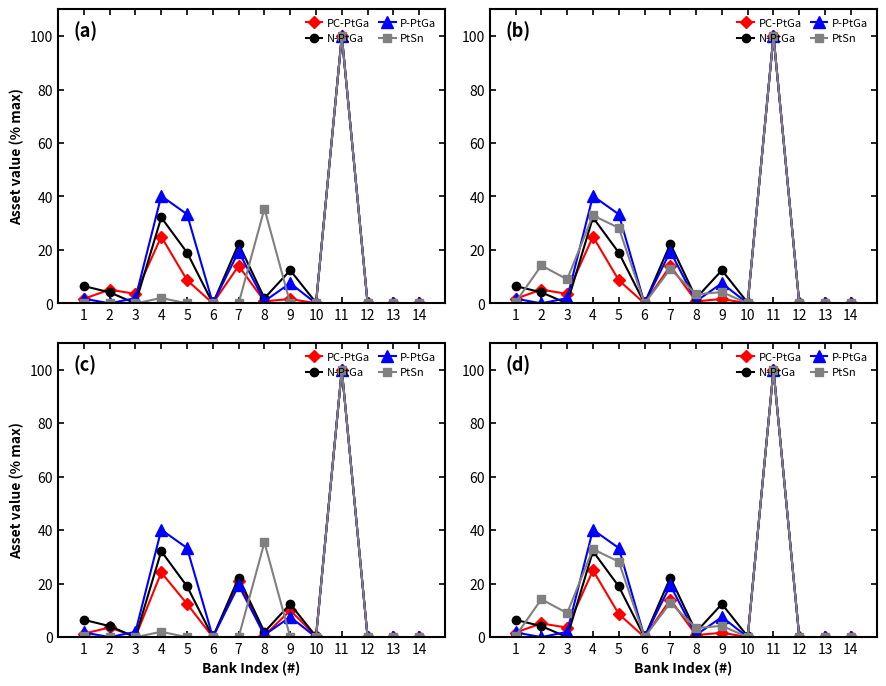

Is it true that N-PtGa equals 0.0 at 13?

True